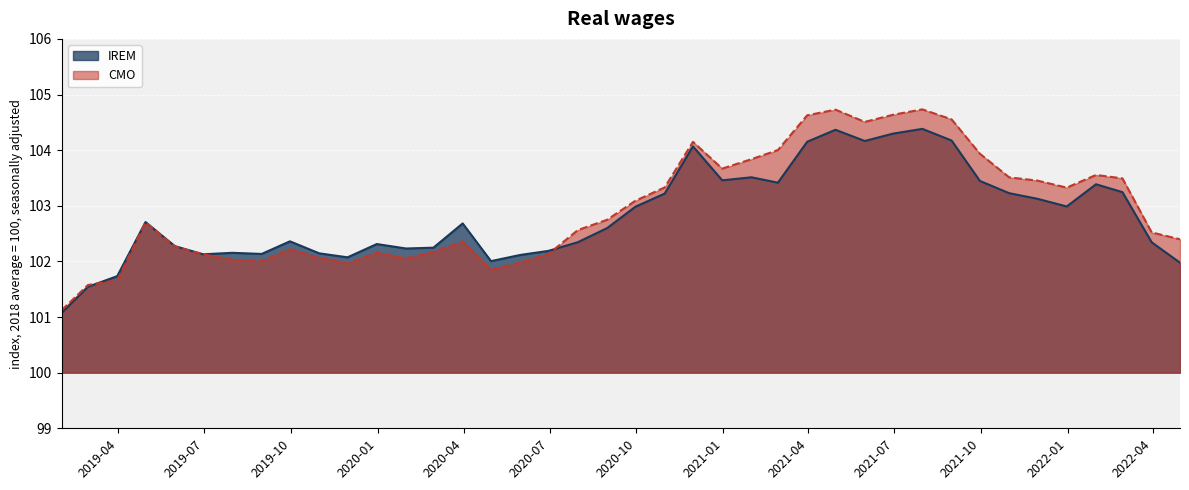

Reading right to left, transcribe all the data shown in this chart.

IREM: 2022-04-30=102.0	2022-03-31=102.3	2022-02-28=103.2	2022-01-31=103.4	2021-12-31=103.0	2021-11-30=103.1	2021-10-31=103.2	2021-09-30=103.4	2021-08-31=104.2	2021-07-31=104.4	2021-06-30=104.3	2021-05-31=104.2	2021-04-30=104.4	2021-03-31=104.2	2021-02-28=103.4	2021-01-31=103.5	2020-12-31=103.5	2020-11-30=104.1	2020-10-31=103.2	2020-09-30=103.0	2020-08-31=102.6	2020-07-31=102.3	2020-06-30=102.2	2020-05-31=102.1	2020-04-30=102.0	2020-03-31=102.7	2020-02-29=102.2	2020-01-31=102.2	2019-12-31=102.3	2019-11-30=102.1	2019-10-31=102.1	2019-09-30=102.4	2019-08-31=102.1	2019-07-31=102.2	2019-06-30=102.1	2019-05-31=102.3	2019-04-30=102.7	2019-03-31=101.7	2019-02-28=101.5	2019-01-31=101.1
CMO: 2022-04-30=102.4	2022-03-31=102.5	2022-02-28=103.5	2022-01-31=103.6	2021-12-31=103.3	2021-11-30=103.5	2021-10-31=103.5	2021-09-30=103.9	2021-08-31=104.6	2021-07-31=104.7	2021-06-30=104.6	2021-05-31=104.5	2021-04-30=104.7	2021-03-31=104.6	2021-02-28=104.0	2021-01-31=103.8	2020-12-31=103.7	2020-11-30=104.1	2020-10-31=103.3	2020-09-30=103.1	2020-08-31=102.7	2020-07-31=102.6	2020-06-30=102.1	2020-05-31=102.0	2020-04-30=101.9	2020-03-31=102.4	2020-02-29=102.2	2020-01-31=102.1	2019-12-31=102.2	2019-11-30=102.0	2019-10-31=102.1	2019-09-30=102.2	2019-08-31=102.0	2019-07-31=102.0	2019-06-30=102.1	2019-05-31=102.3	2019-04-30=102.7	2019-03-31=101.7	2019-02-28=101.6	2019-01-31=101.1